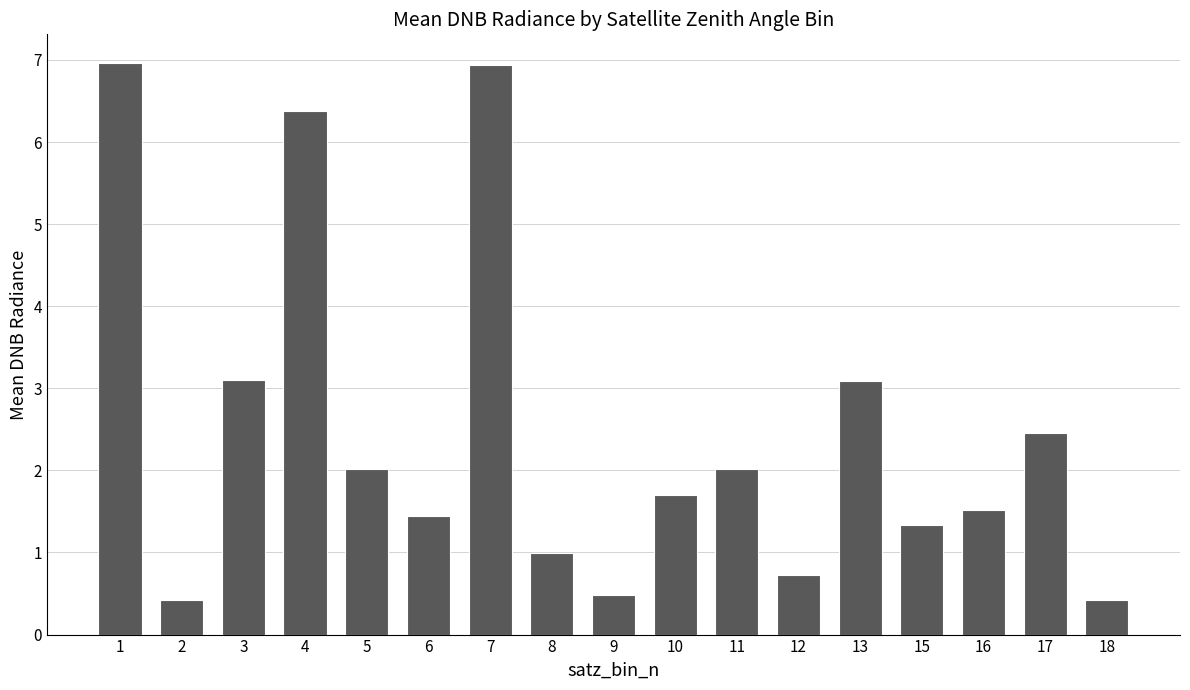

Count the number of categories in the chart.

17